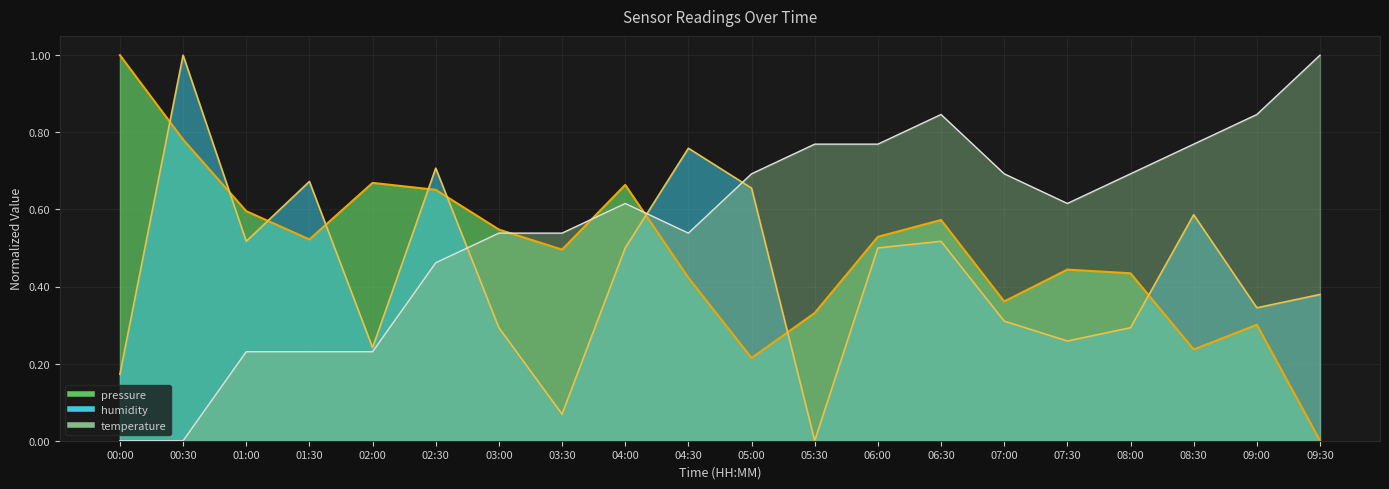

At which category does pressure reach its first local peak?

02:00